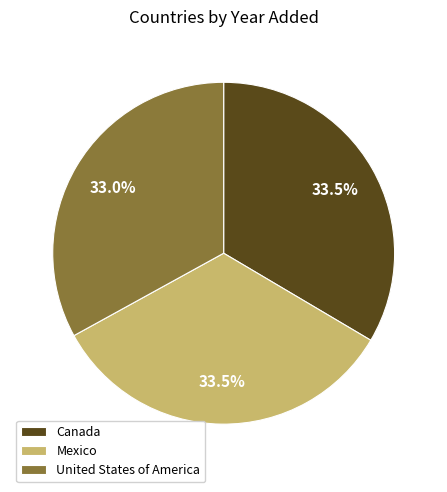

Does any single category account for the majority?

No